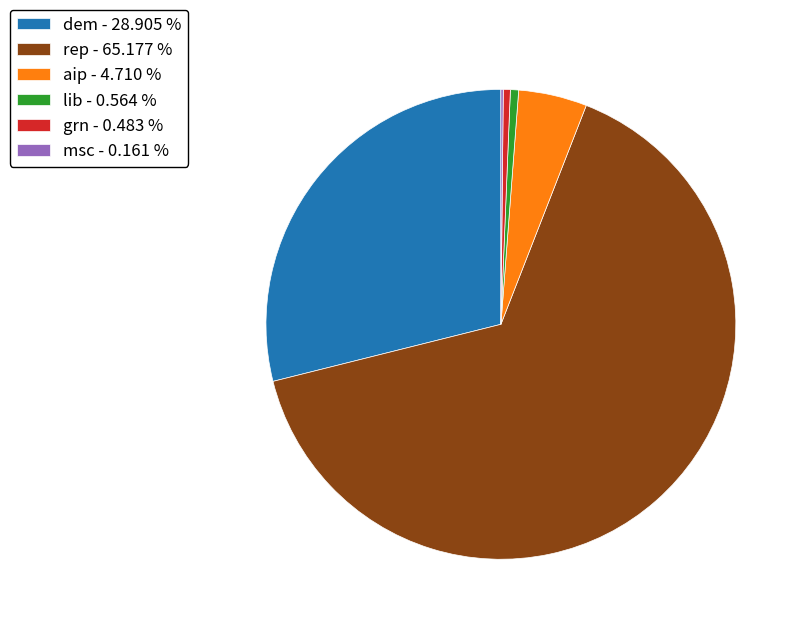

Is there a majority slice in this chart?

Yes